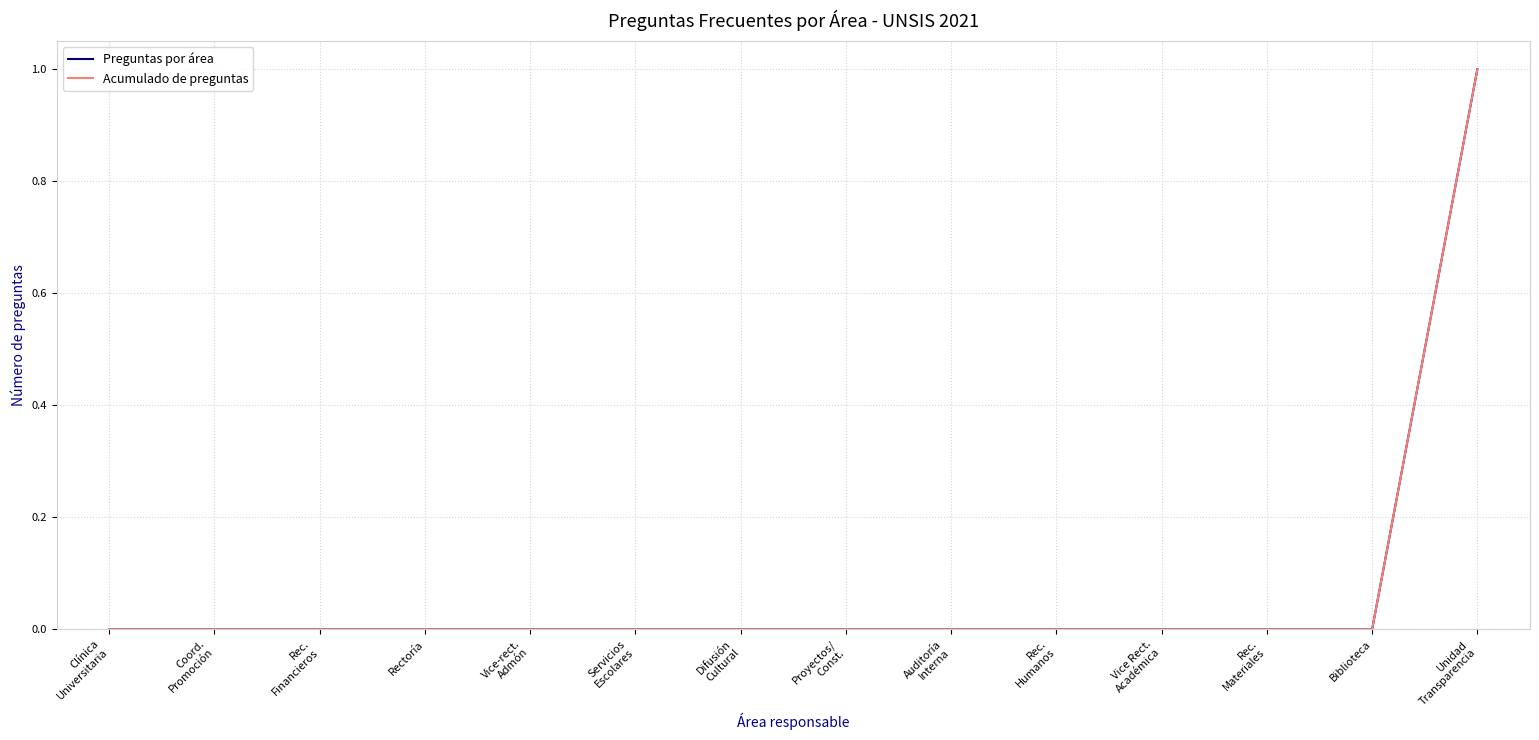

True or false: Acumulado de preguntas and Preguntas por área cross at least once.

False